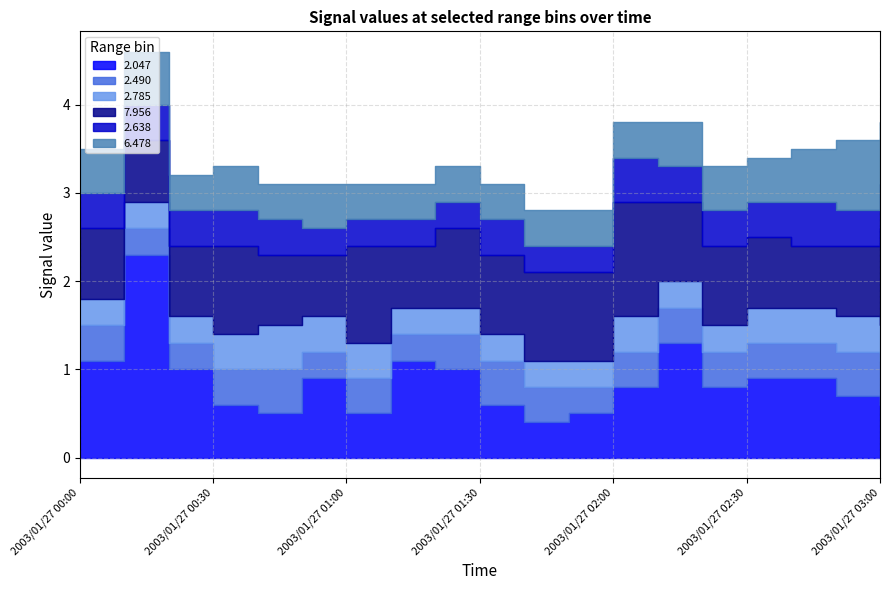

The value of 7.956 at 2003/01/27 00:10 is 0.7. True or false?

True